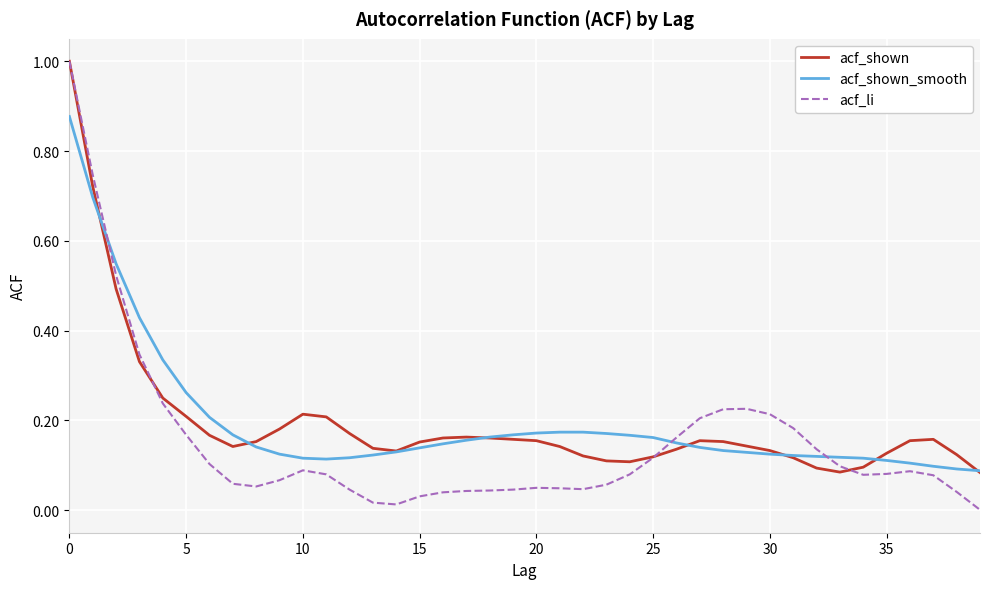

What is the maximum value for acf_li?

1.0